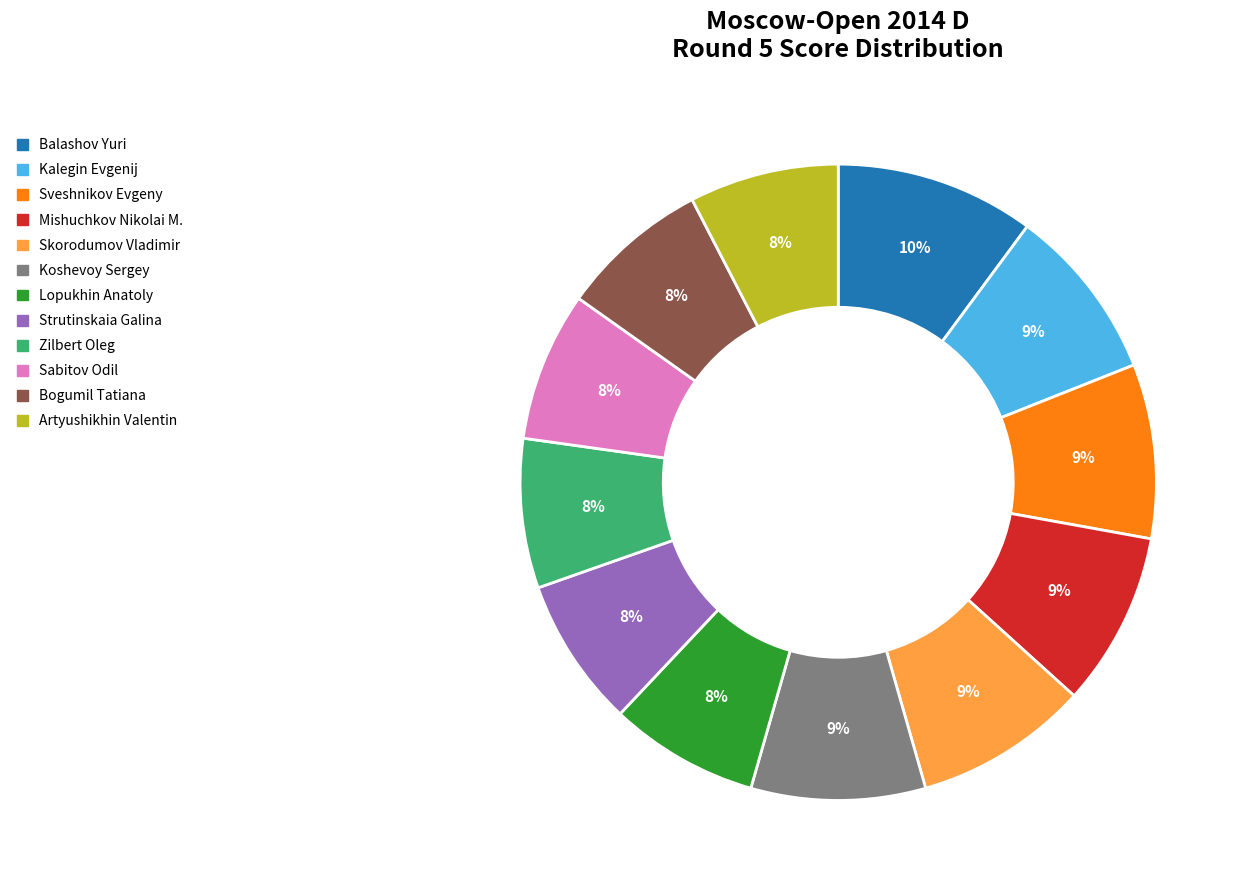

The Mishuchkov Nikolai M. slice represents 21% of the pie. True or false?

False